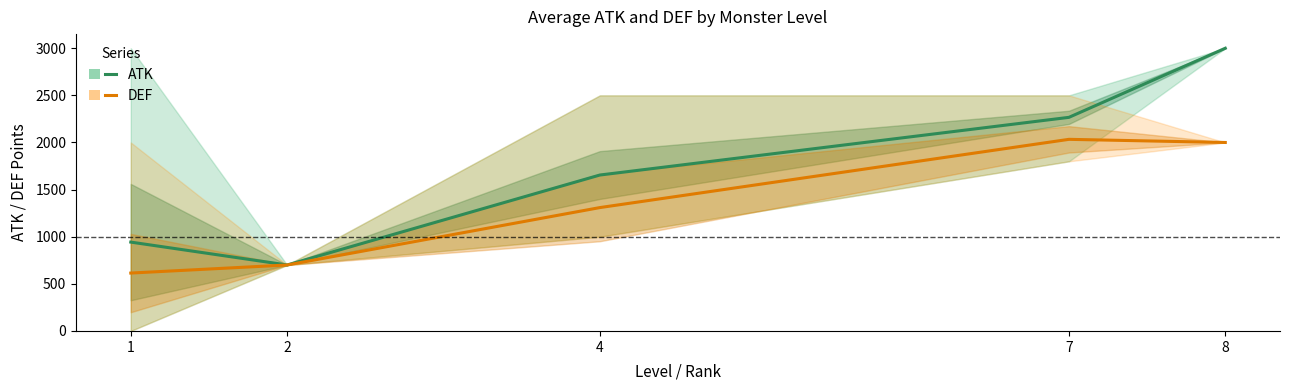

Which label corresponds to the largest value in the chart?

8